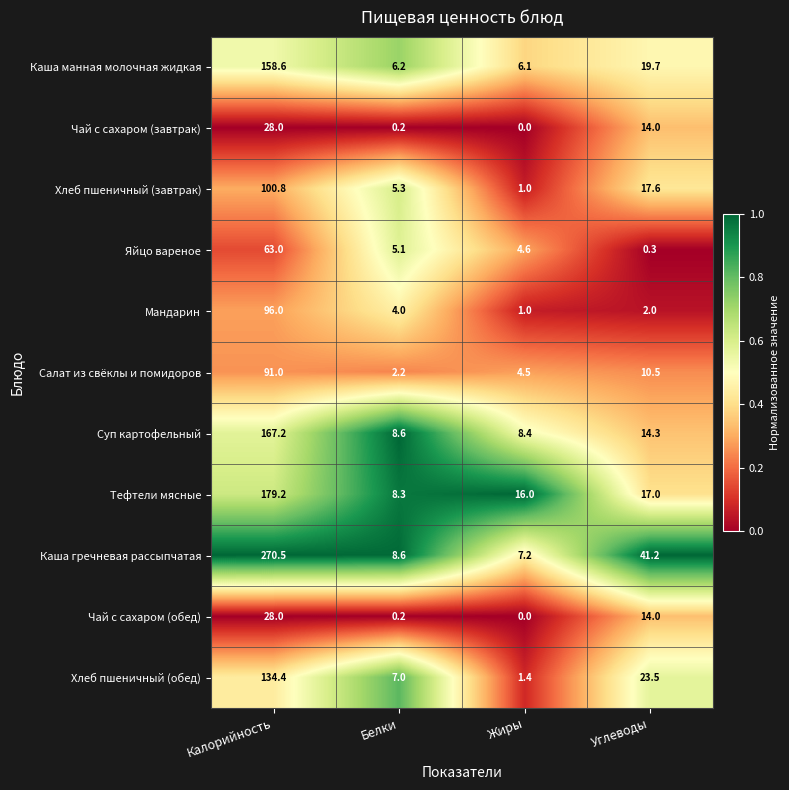

Count the number of data series in this chart.

11